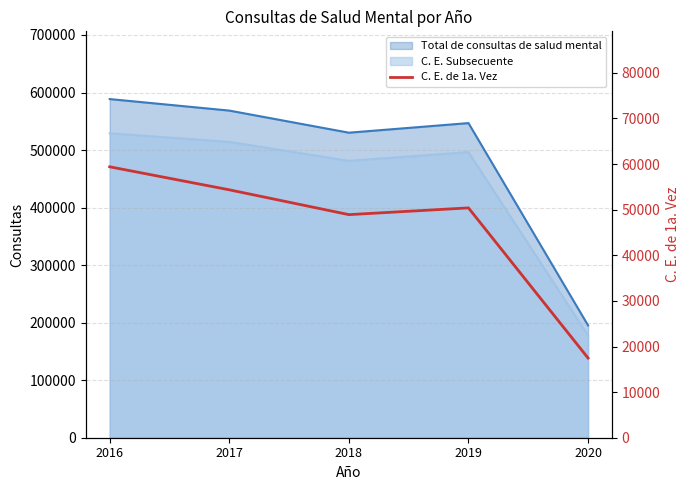

Does the chart display data point markers on the line(s)?

No